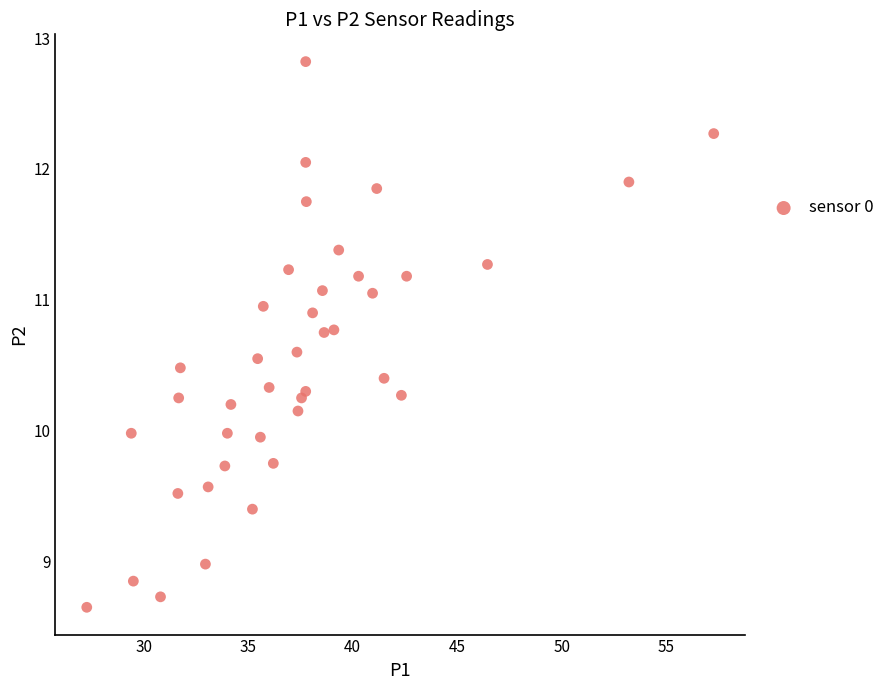

What is the range of Y values (max minus min)?

4.2